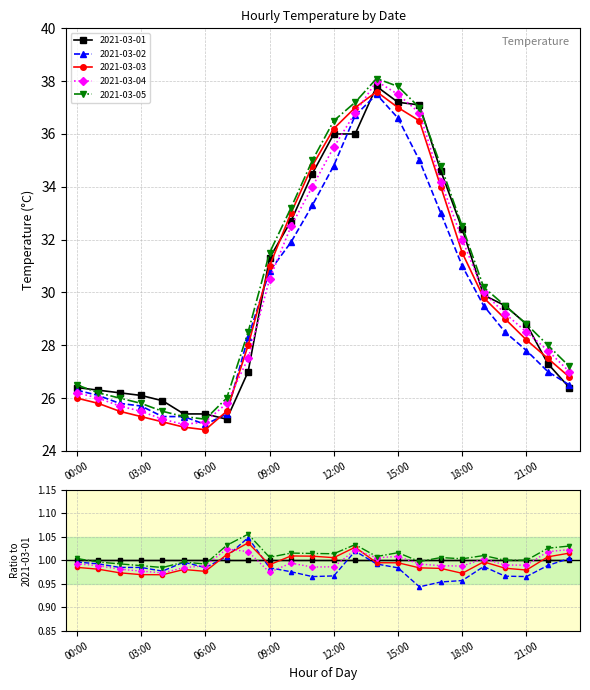

Is this an area chart (filled region under the line)?

No